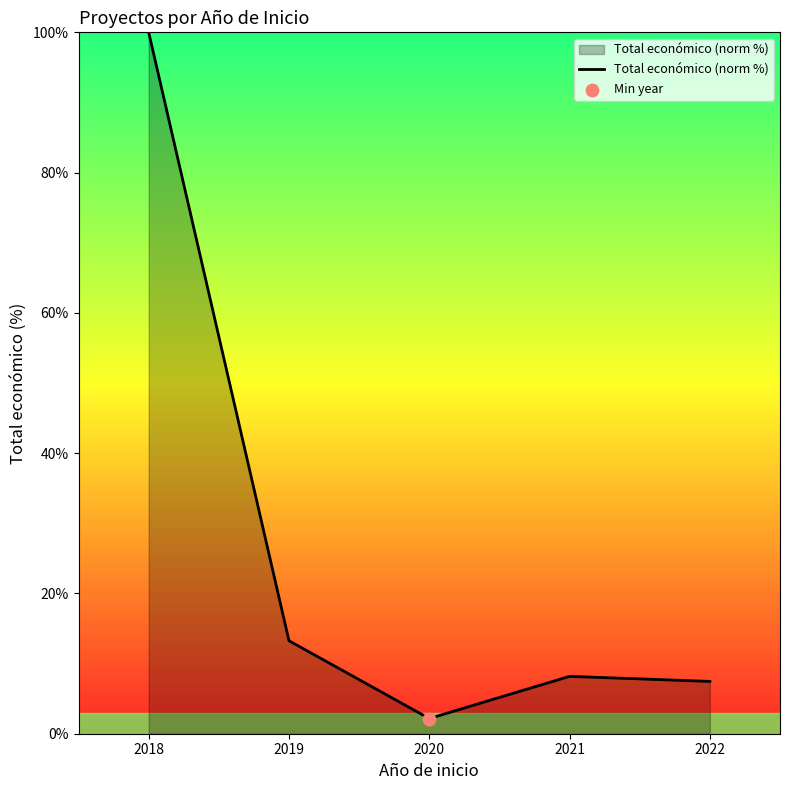

What is the change in value from 2018 to 2019?

-86.7